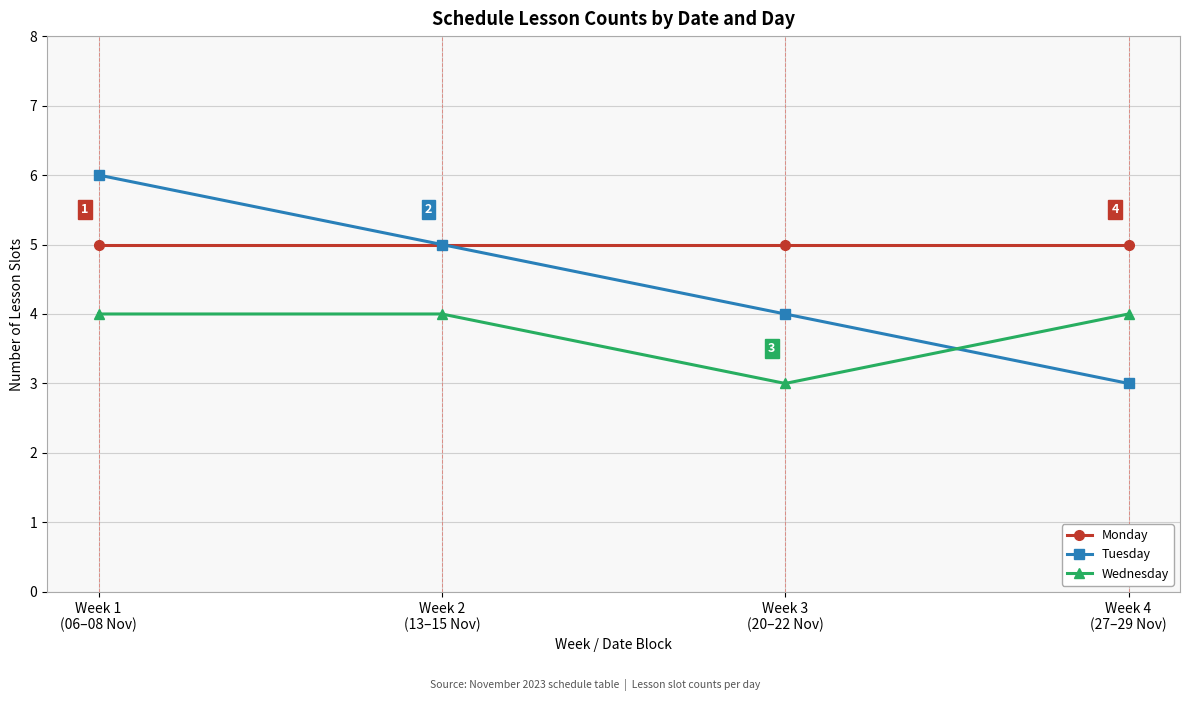

What is the approximate value of Monday at Week 3
(20–22 Nov)?

5